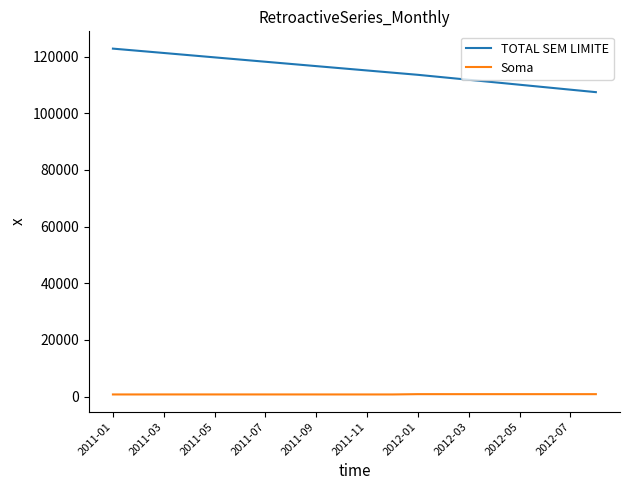

How many distinct data groups are displayed?

2